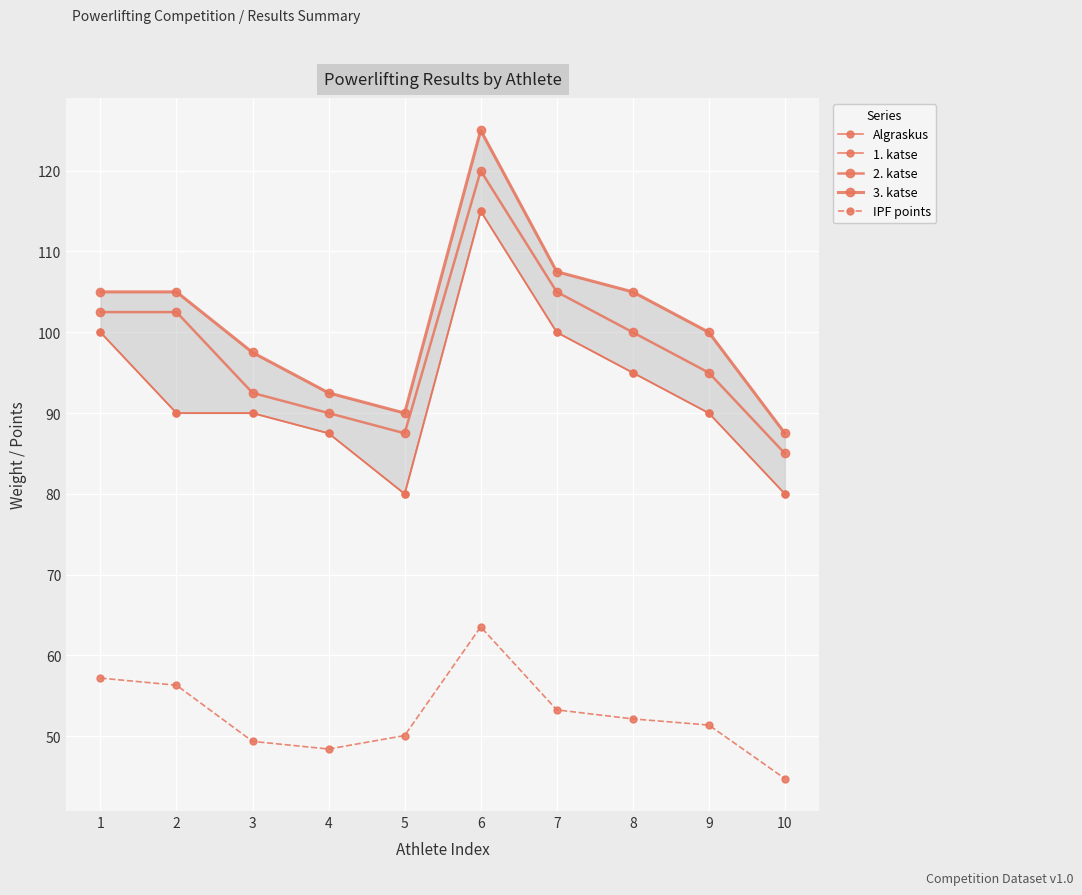

Is it true that IPF points equals 51.4 at 9?

True